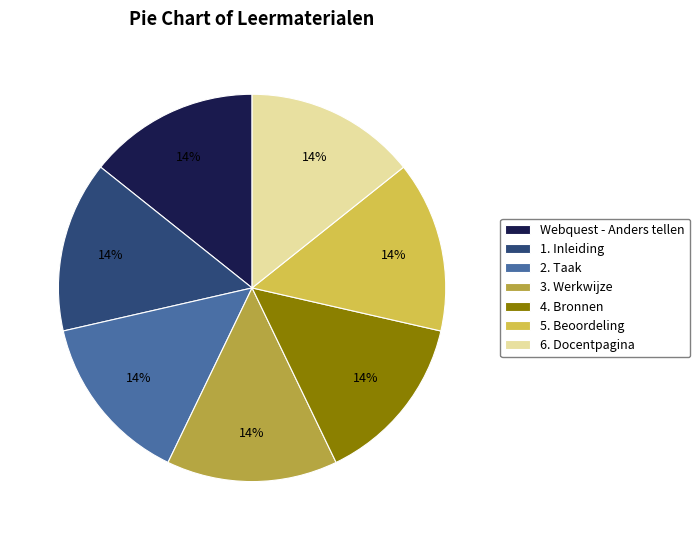

The 5. Beoordeling slice represents 26% of the pie. True or false?

False